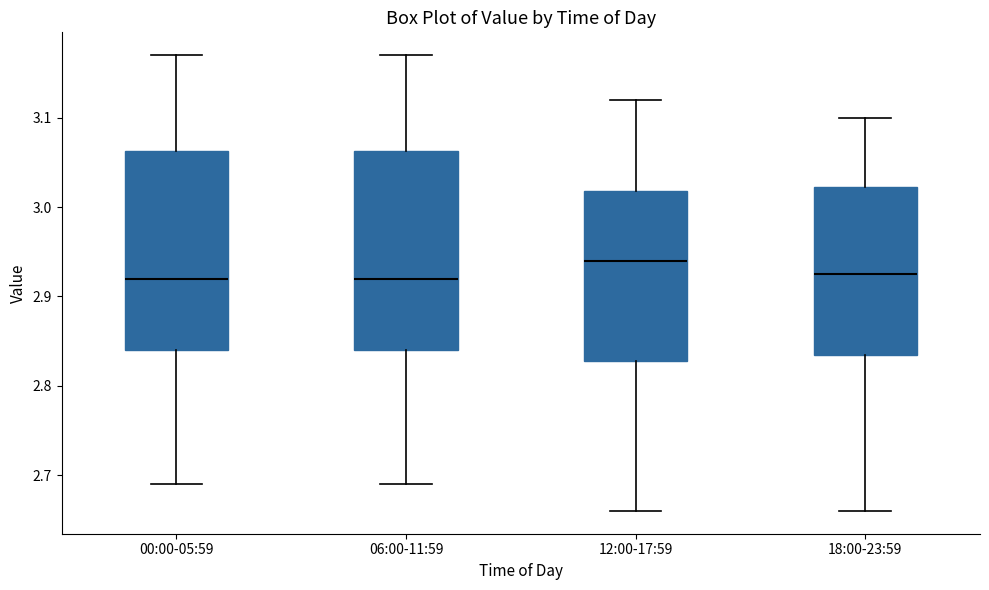

Reading left to right, read every box against the y-axis: the position of its median line, the range the box covers, and the ends of its whiskers. The values are not printed on the chart, so give them approximately, as read against the axis.

00:00-05:59: median 2.92, box 2.84 to 3.06, whiskers 2.69 to 3.17
06:00-11:59: median 2.92, box 2.84 to 3.06, whiskers 2.69 to 3.17
12:00-17:59: median 2.94, box 2.83 to 3.02, whiskers 2.66 to 3.12
18:00-23:59: median 2.93, box 2.84 to 3.02, whiskers 2.66 to 3.10